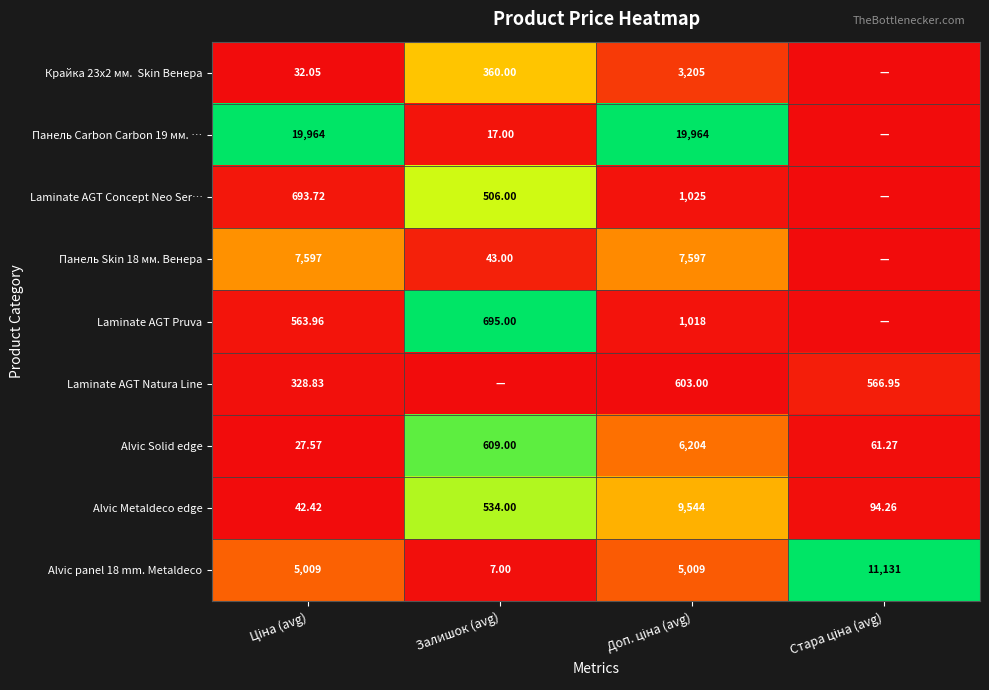

At which label does Alvic panel 18 mm. Metaldeco reach its minimum?

Залишок (avg)